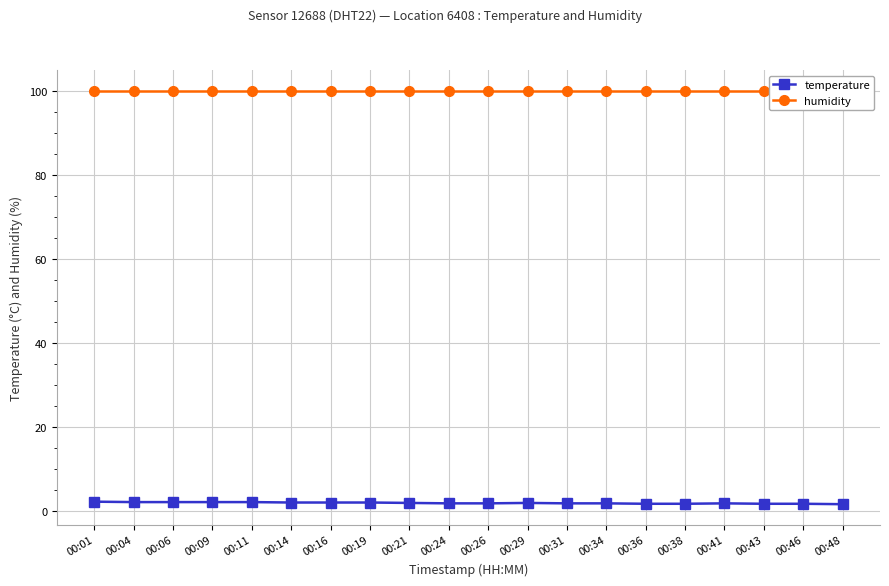

The value of humidity at 00:29 is 99.9. True or false?

True